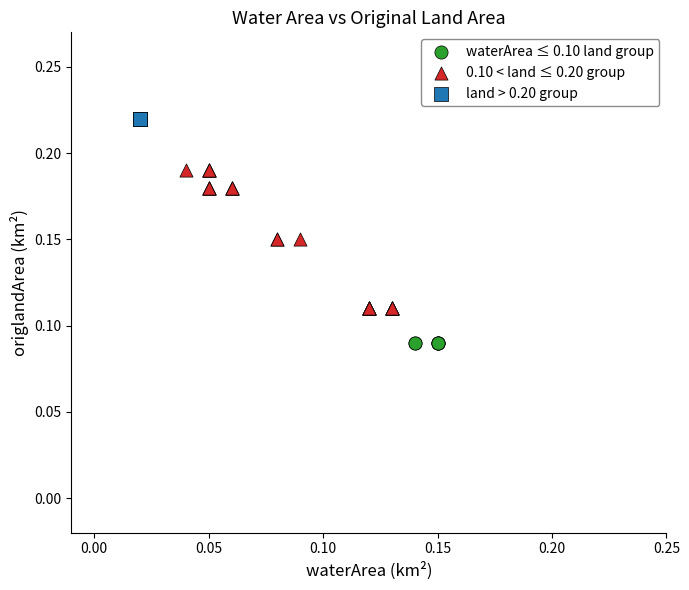

What are all the series names shown in the legend?

waterArea ≤ 0.10 land group, 0.10 < land ≤ 0.20 group, land > 0.20 group